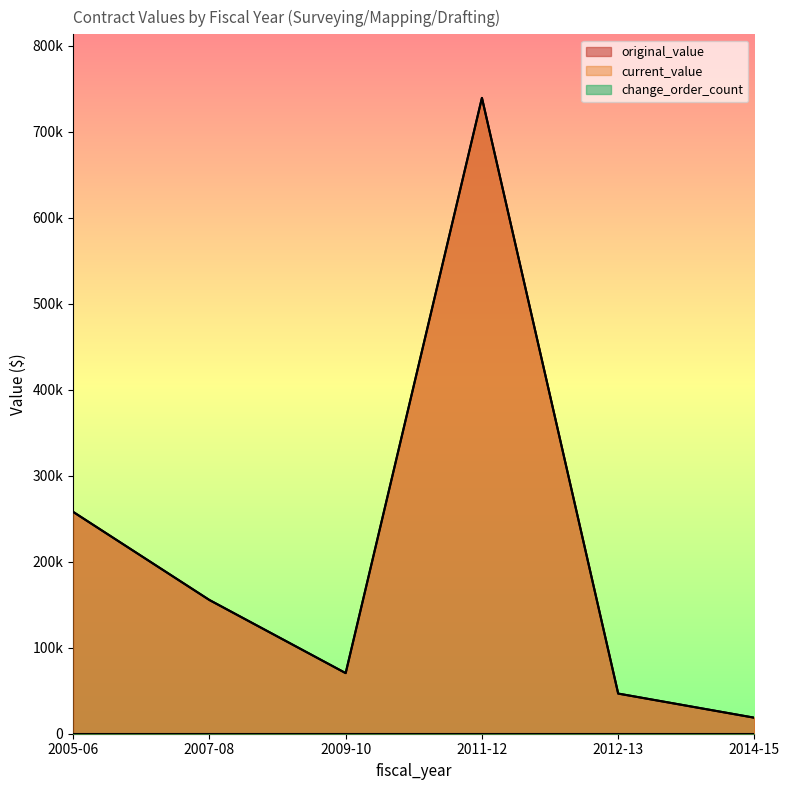

At which category does the chart reach its peak across all series?

2011-12